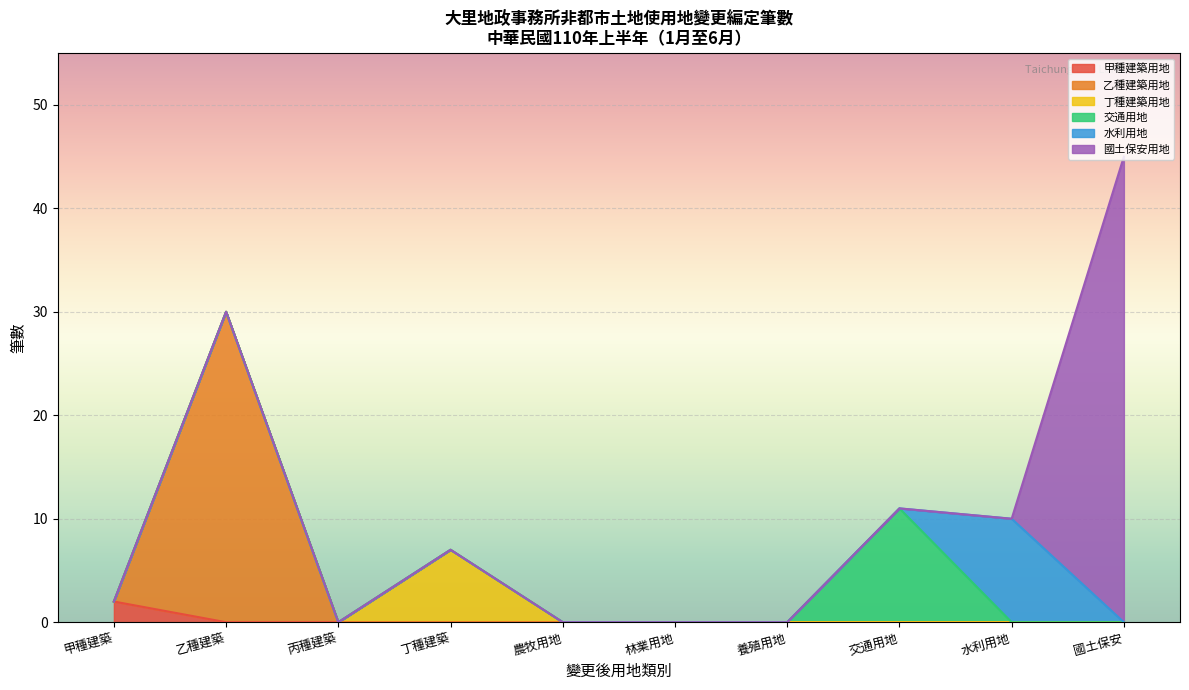

At which category is the sum across all series the highest?

國土保安